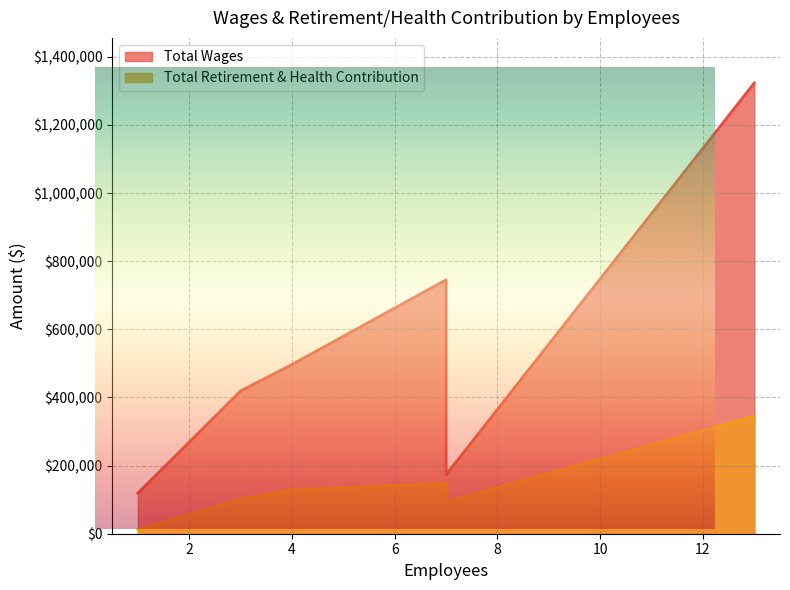

What is the value of the Total Retirement & Health Contribution point at the 4th from the left?

101406